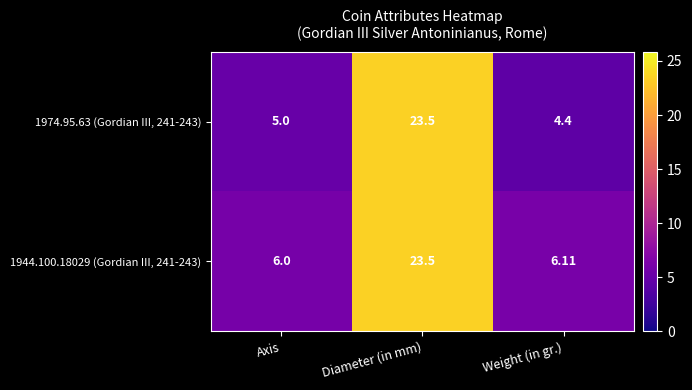

Which series has the largest range (max minus min)?

1974.95.63 (Gordian III, 241-243)